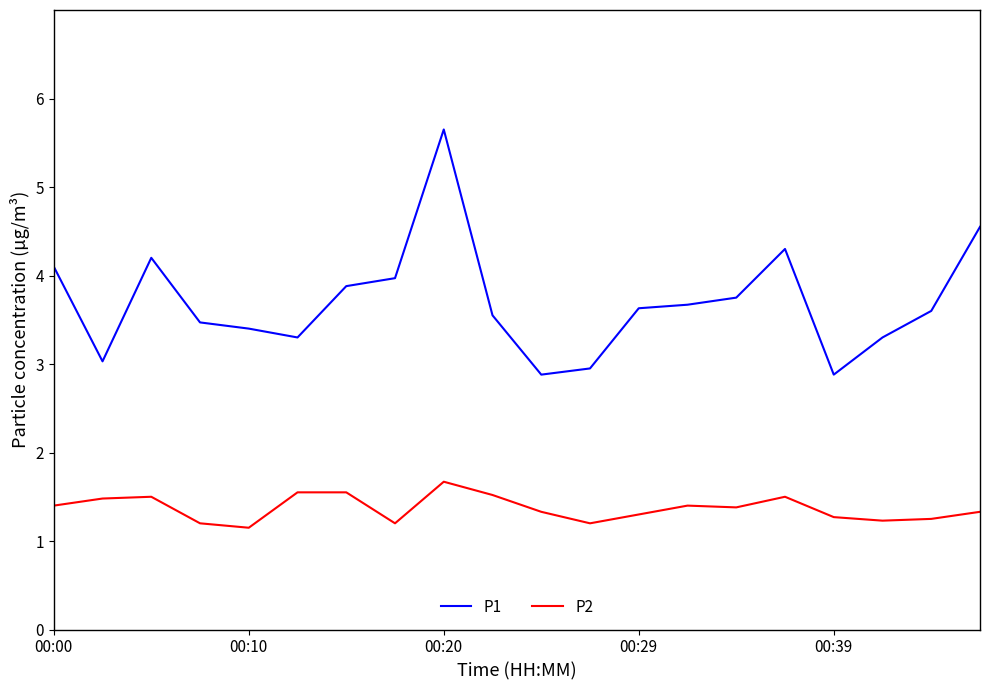

In P1, how many points are higher than both neighbors (excluding endpoints)?

3